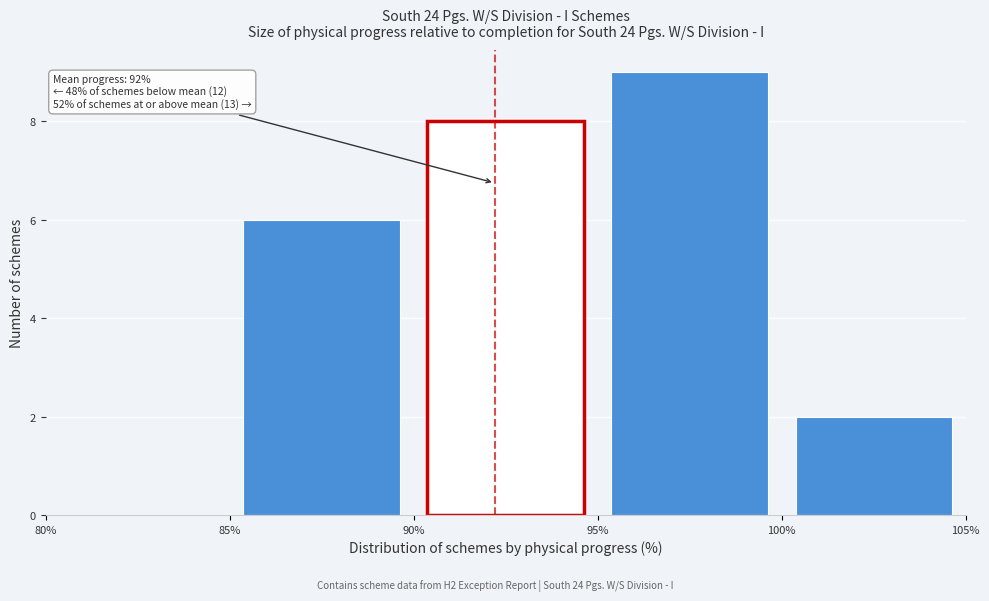

Which range on the x-axis has the tallest bar?

95% to 100%